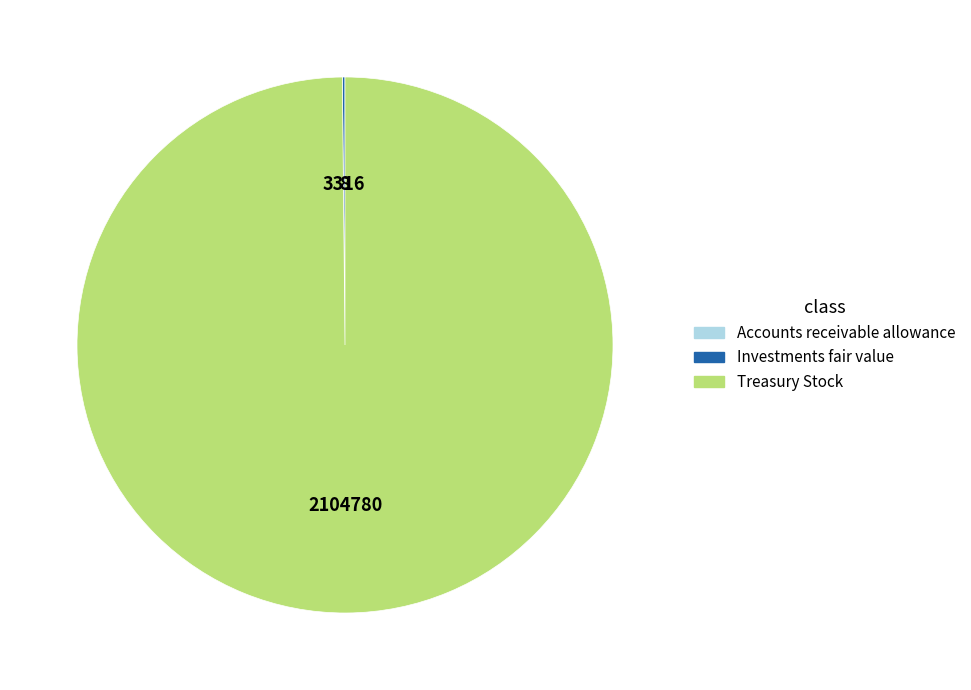

The Treasury Stock slice represents 100% of the pie. True or false?

True